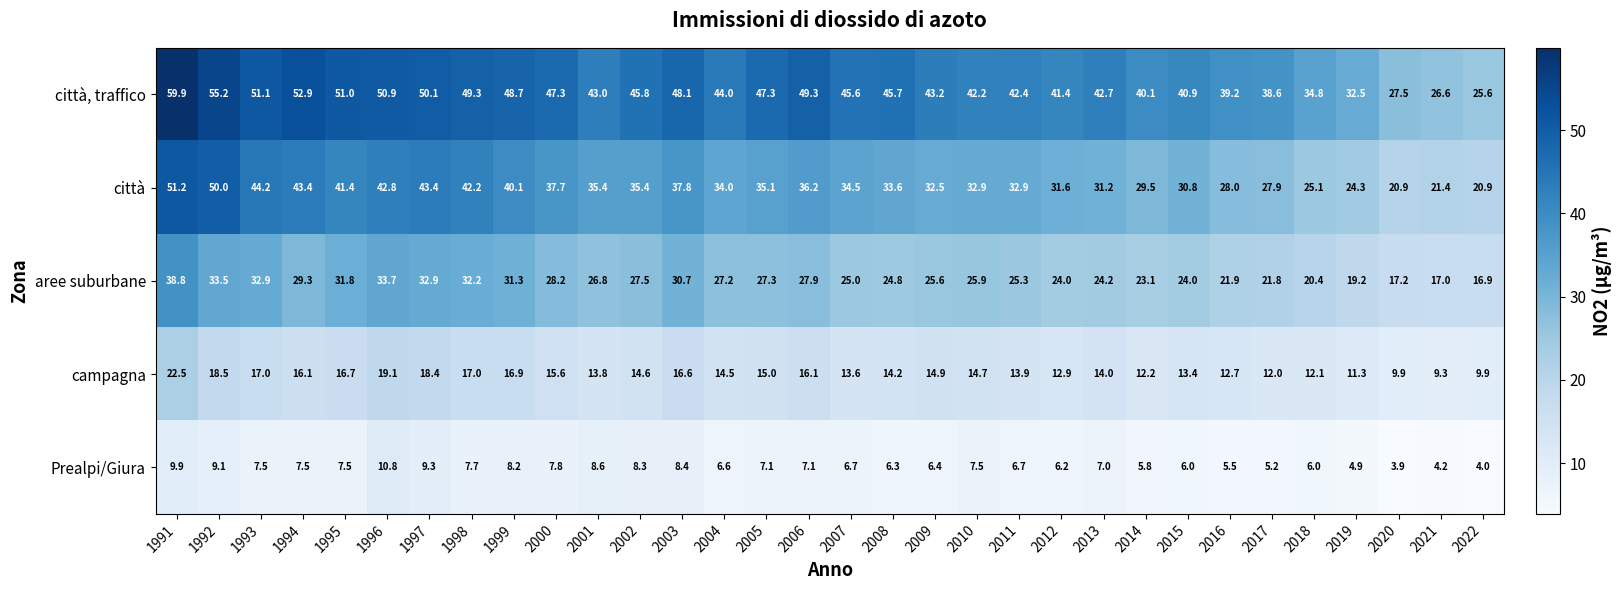

Rank the series by their maximum value, from lowest to highest.

Prealpi/Giura, campagna, aree suburbane, città, città, traffico